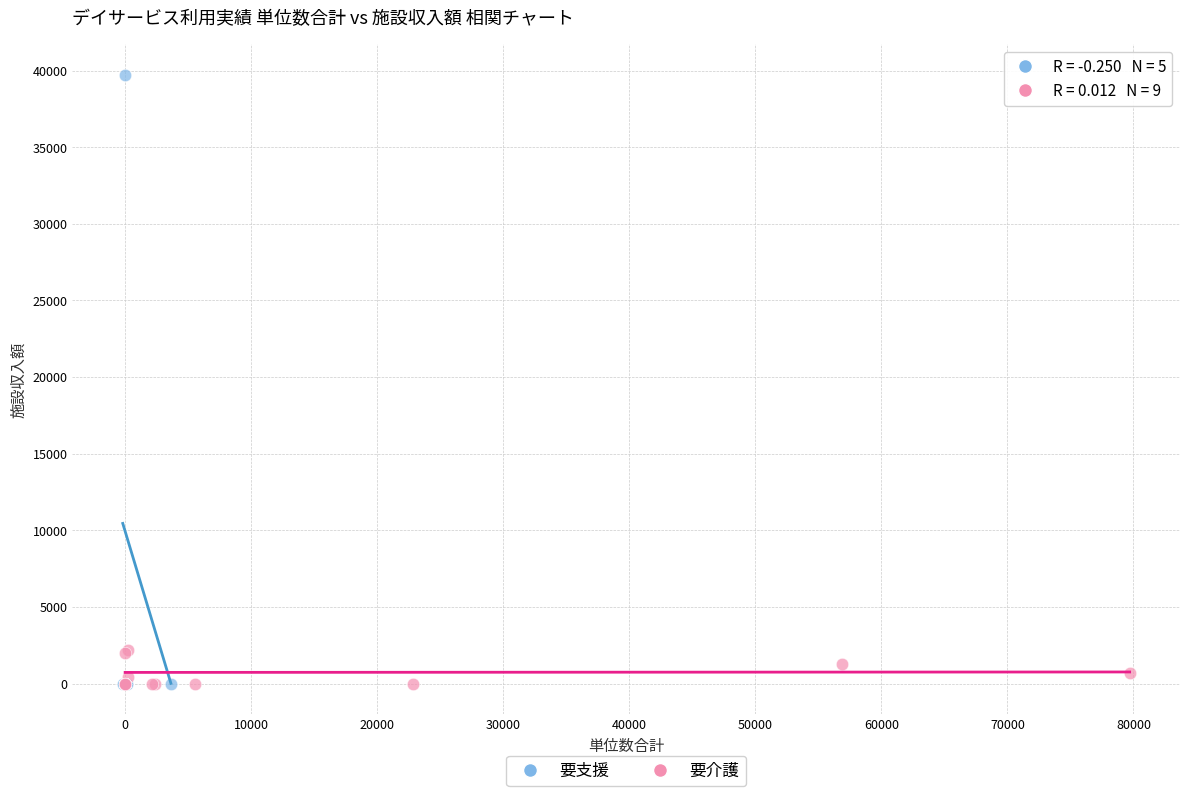

Which series contains the highest Y value?

要支援